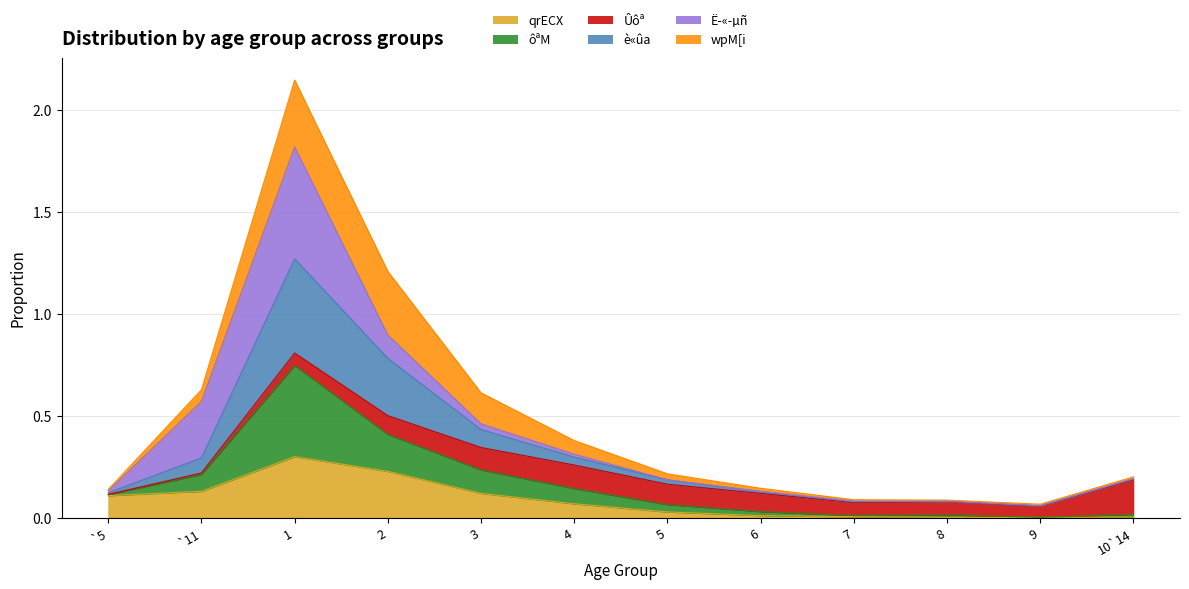

Which series has the largest total across all categories?

è«ûa